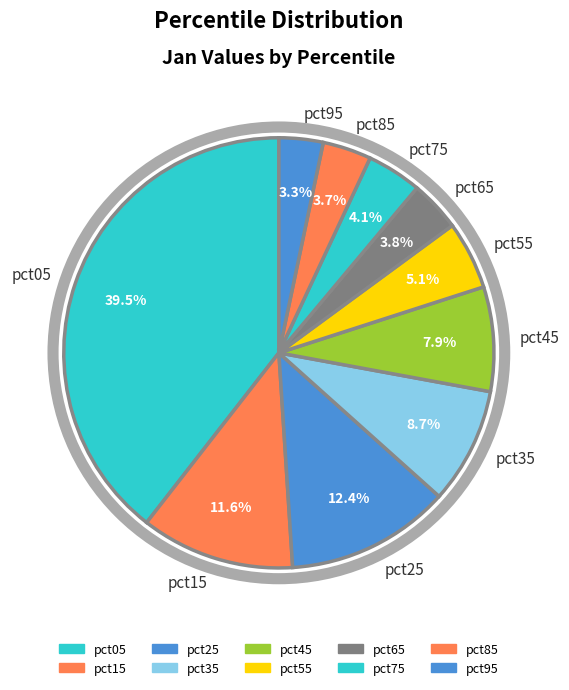

Between pct25 and pct65, which is larger?

pct25